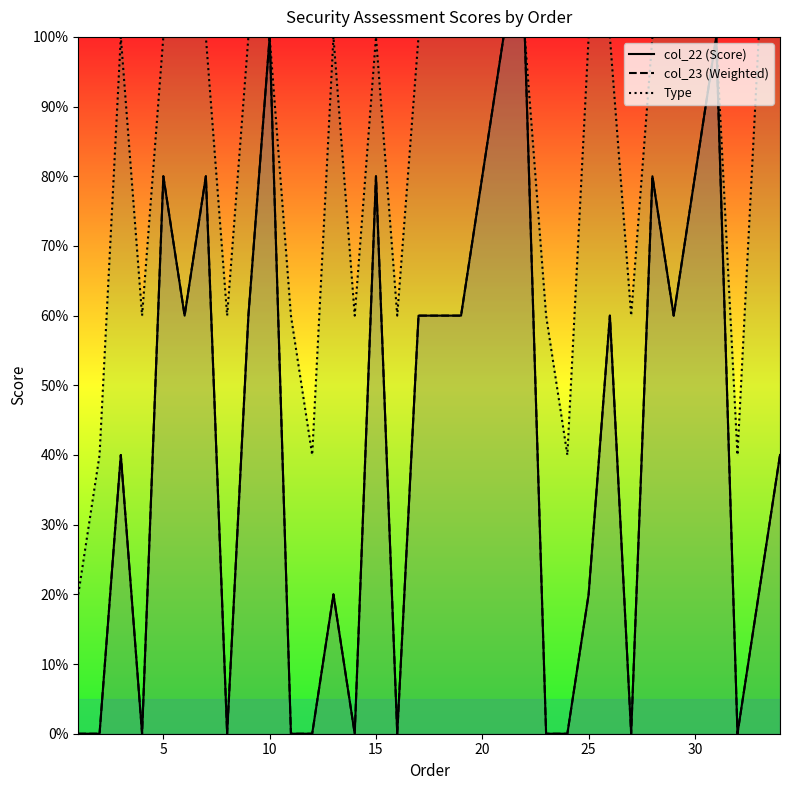

What are all the series names shown in the legend?

Type, col_22, col_23